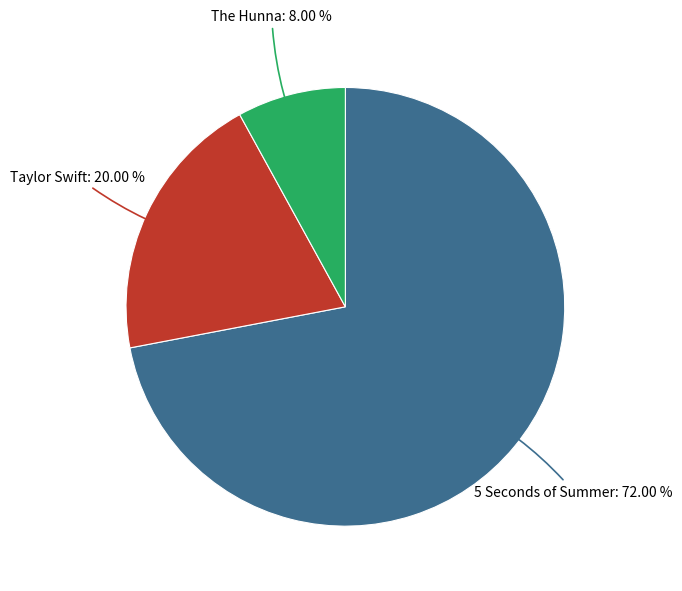

How many segments does this pie chart have?

3